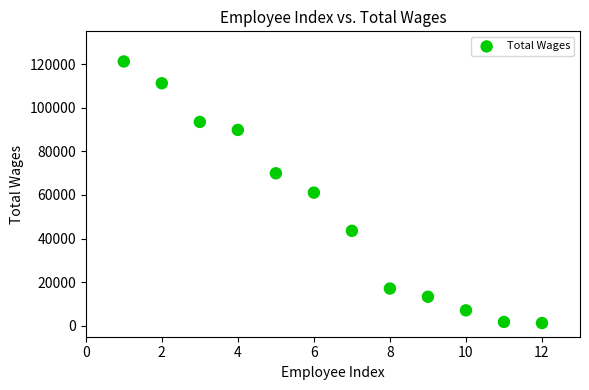

What is the range of Y values (max minus min)?

119922